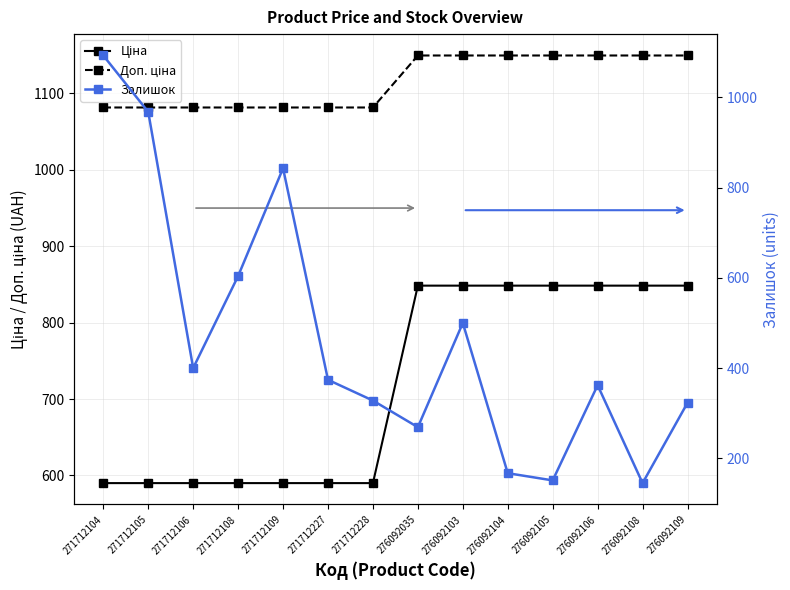

True or false: Ціна and Доп. ціна intersect in this chart.

False